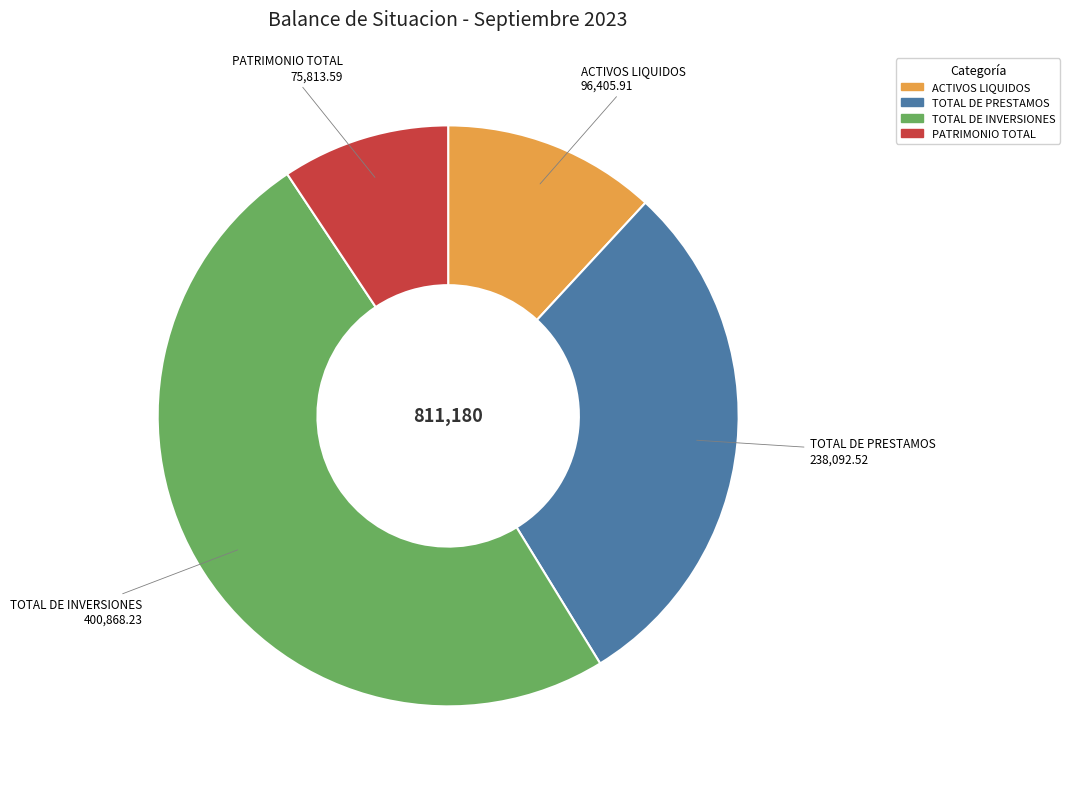

What is the smallest slice in the pie chart?

PATRIMONIO TOTAL